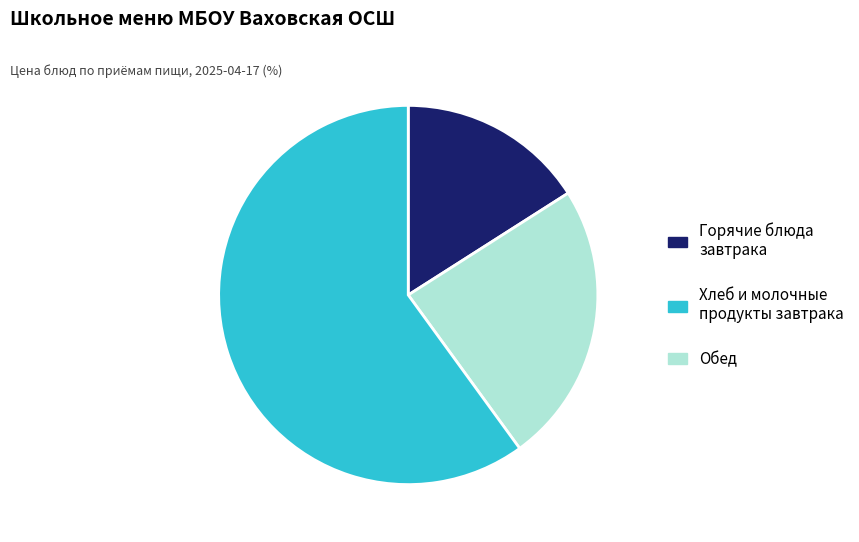

Does any single category account for the majority?

Yes